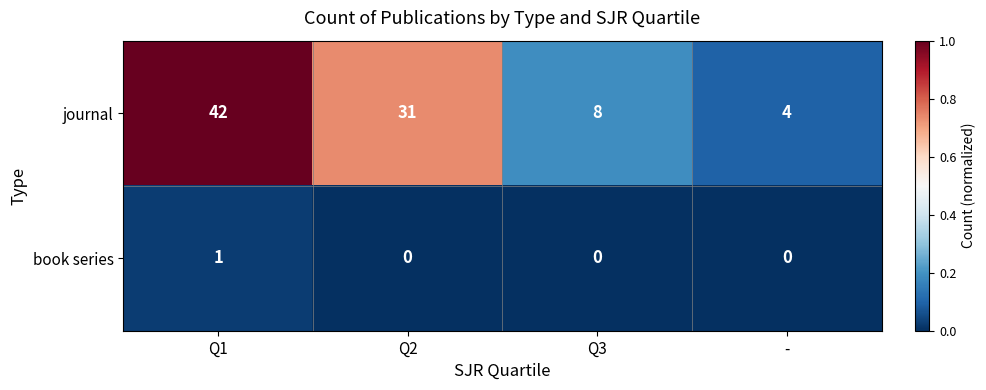

How many data points does each series have?

4